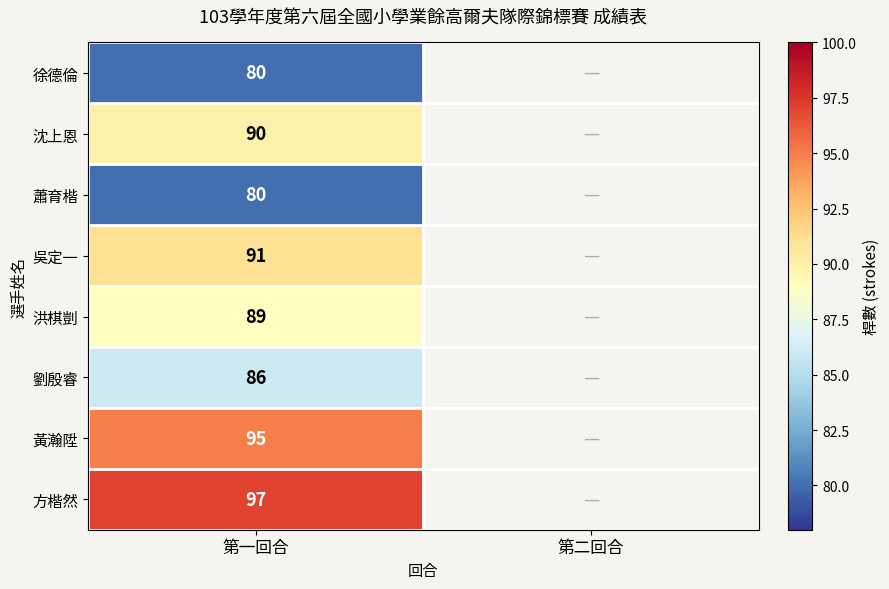

At which category is the sum across all series the highest?

第一回合